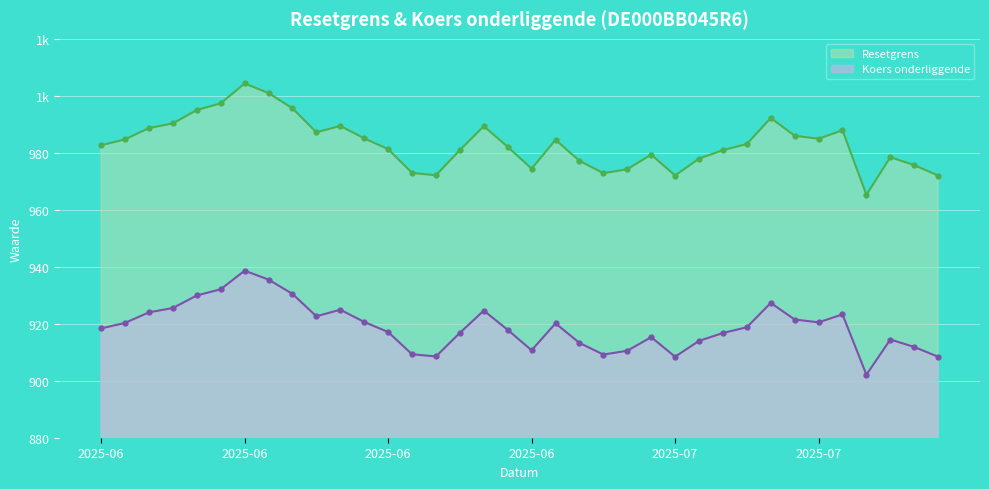

True or false: Resetgrens and Koers onderliggende intersect in this chart.

False